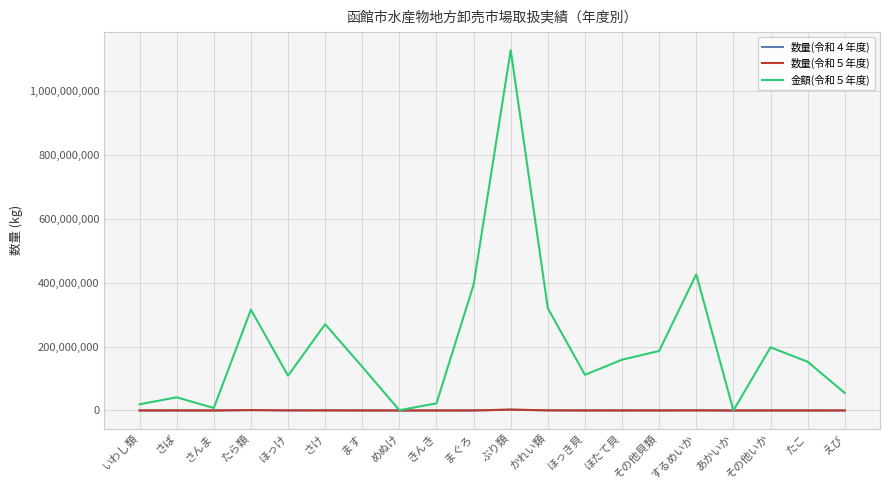

What is the maximum value for 数量(令和５年度)?

2845968.7